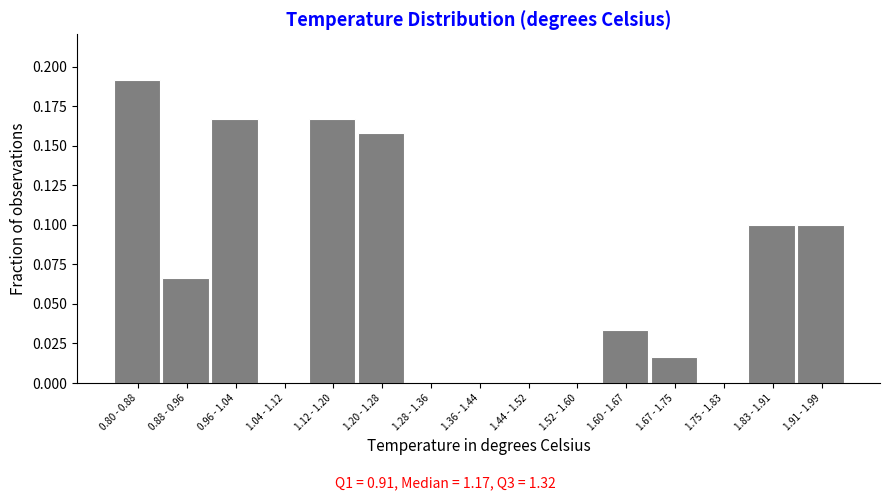

The value at 1.91 - 1.99 is 0.0. True or false?

False